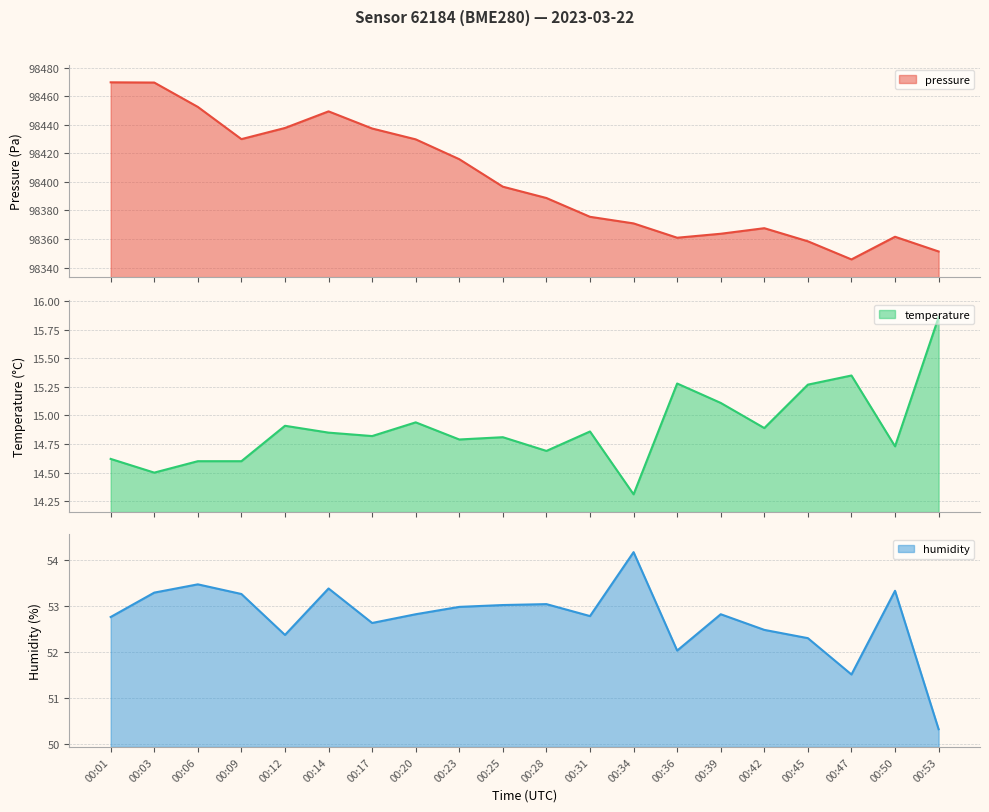

Rank the series by their maximum value, from lowest to highest.

temperature, humidity, pressure